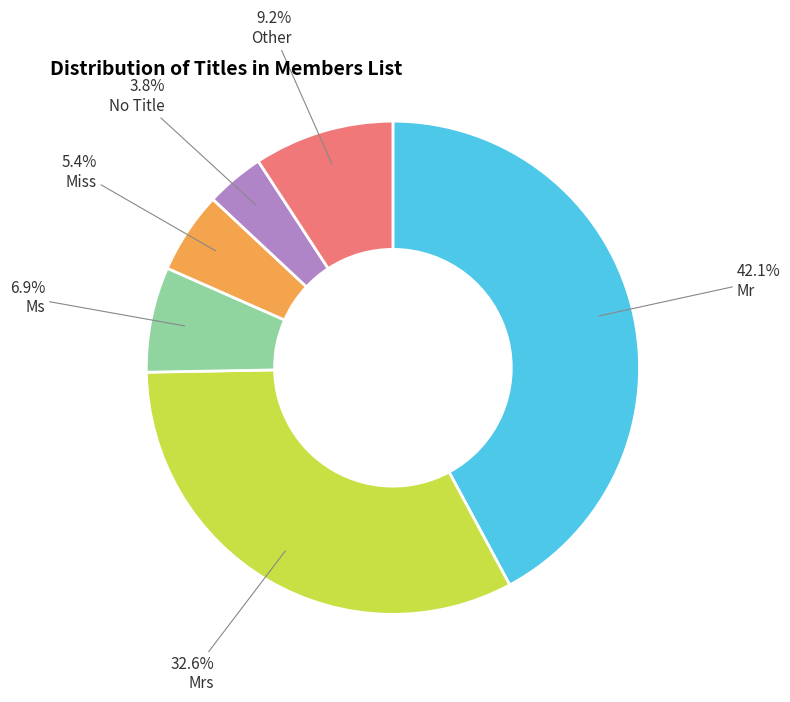

How many slices are in this pie chart?

6